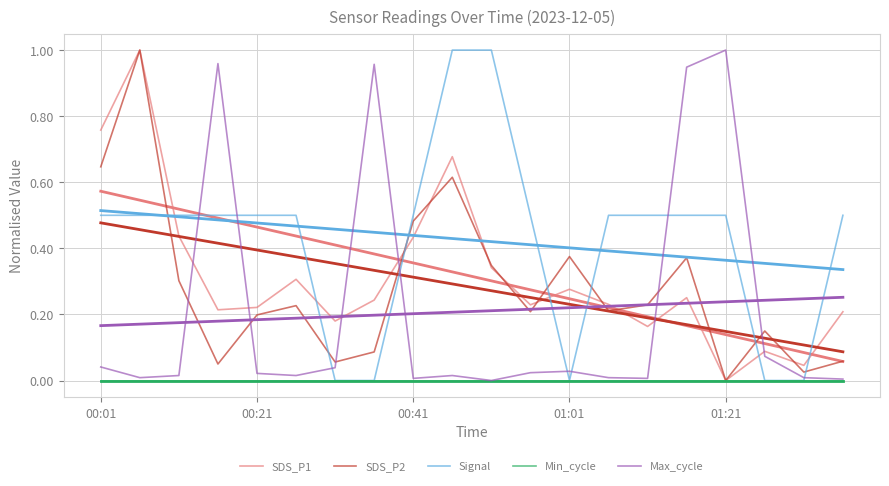

Reading left to right, extract all data points from this chart.

SDS_P1: 0.8	1.0	0.4	0.2	0.2	0.3	0.2	0.2	0.4	0.7	0.3	0.2	0.3	0.2	0.2	0.3	0.0	0.1	0.0	0.2
SDS_P2: 0.6	1.0	0.3	0.0	0.2	0.2	0.1	0.1	0.5	0.6	0.3	0.2	0.4	0.2	0.2	0.4	0.0	0.1	0.0	0.1
Signal: 0.5	0.5	0.5	0.5	0.5	0.5	0.0	0.0	0.5	1.0	1.0	0.5	0.0	0.5	0.5	0.5	0.5	0.0	0.0	0.5
Min_cycle: 0.0	0.0	0.0	0.0	0.0	0.0	0.0	0.0	0.0	0.0	0.0	0.0	0.0	0.0	0.0	0.0	0.0	0.0	0.0	0.0
Max_cycle: 0.0	0.0	0.0	1.0	0.0	0.0	0.0	1.0	0.0	0.0	0.0	0.0	0.0	0.0	0.0	0.9	1.0	0.1	0.0	0.0